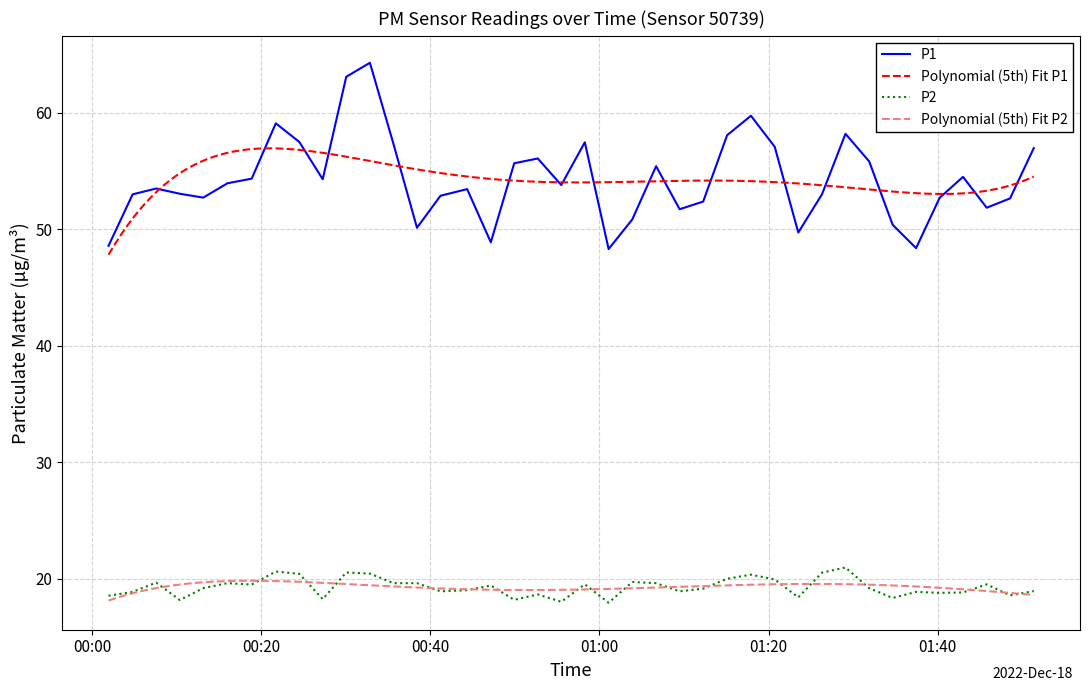

True or false: P1 and P2 cross at least once.

False